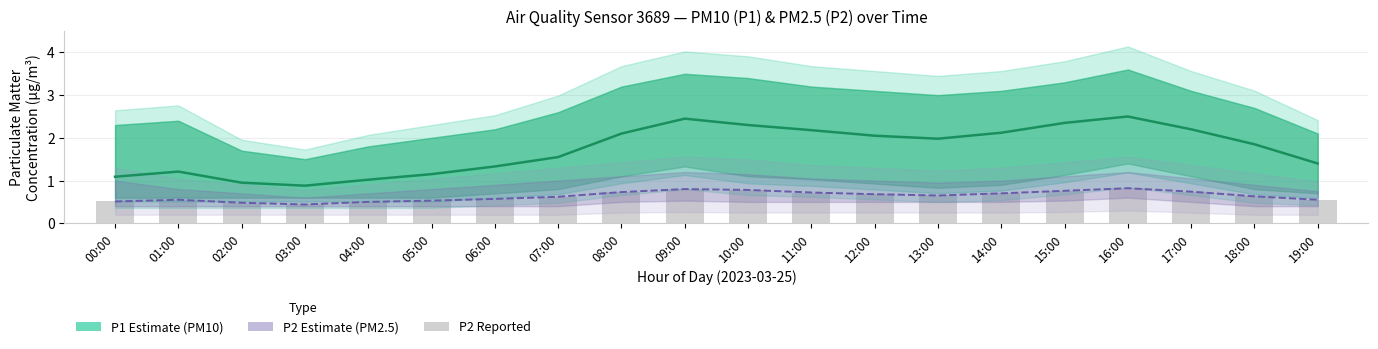

What is the total value across all series at 12:00?

3.4